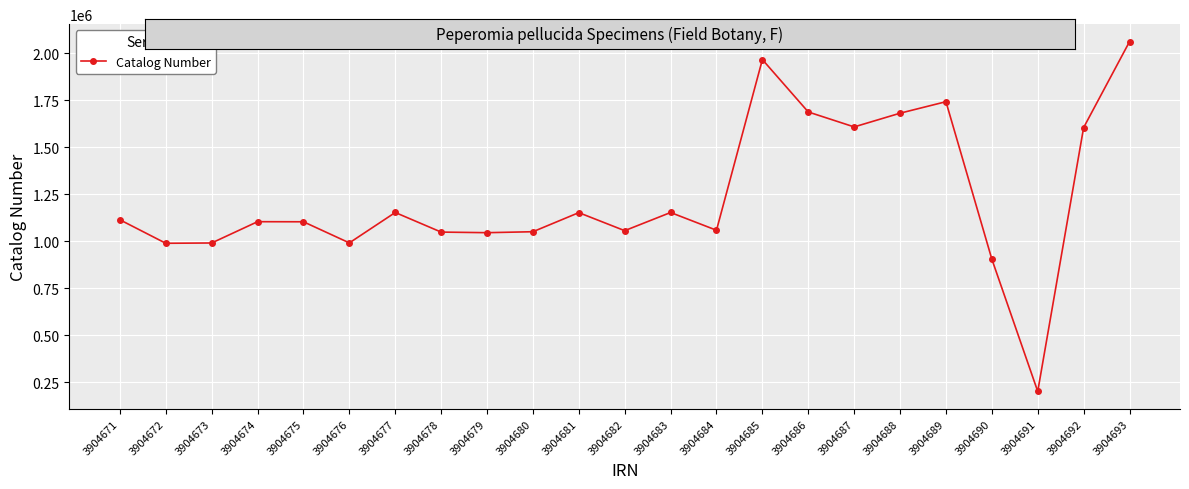

Does the chart display data point markers on the line(s)?

Yes